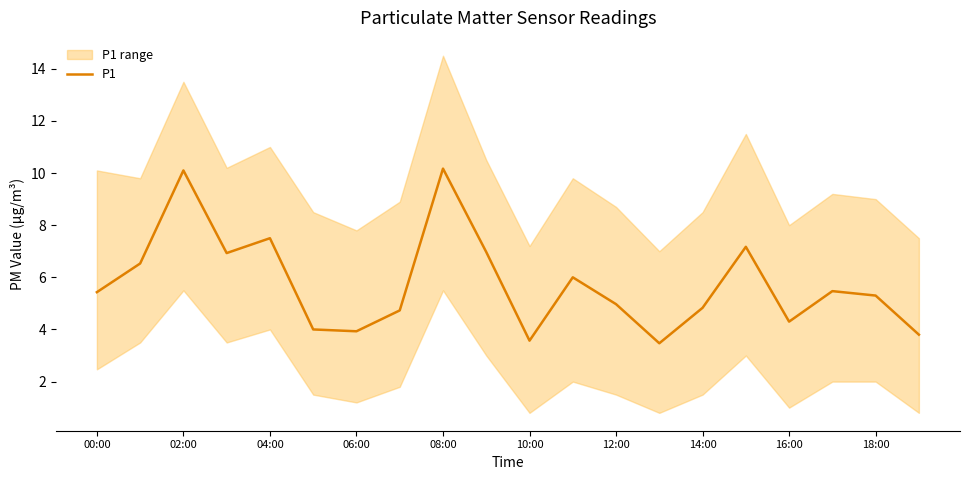

At which label does the data first exceed 5?

00:00